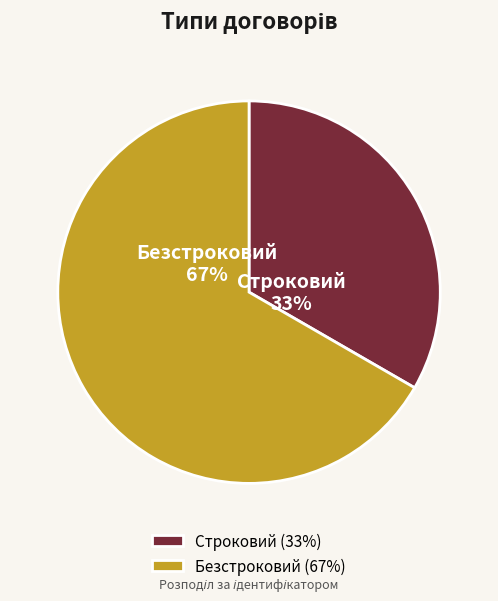

What is the smallest slice in the pie chart?

Строковий